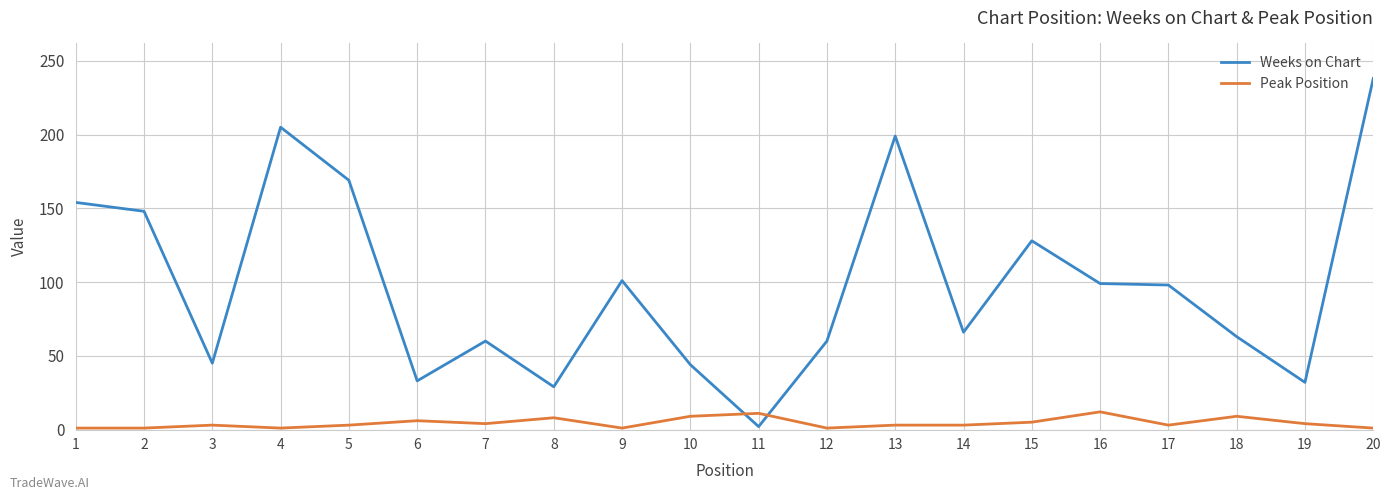

The value of Peak Position at 19 is 4. True or false?

True